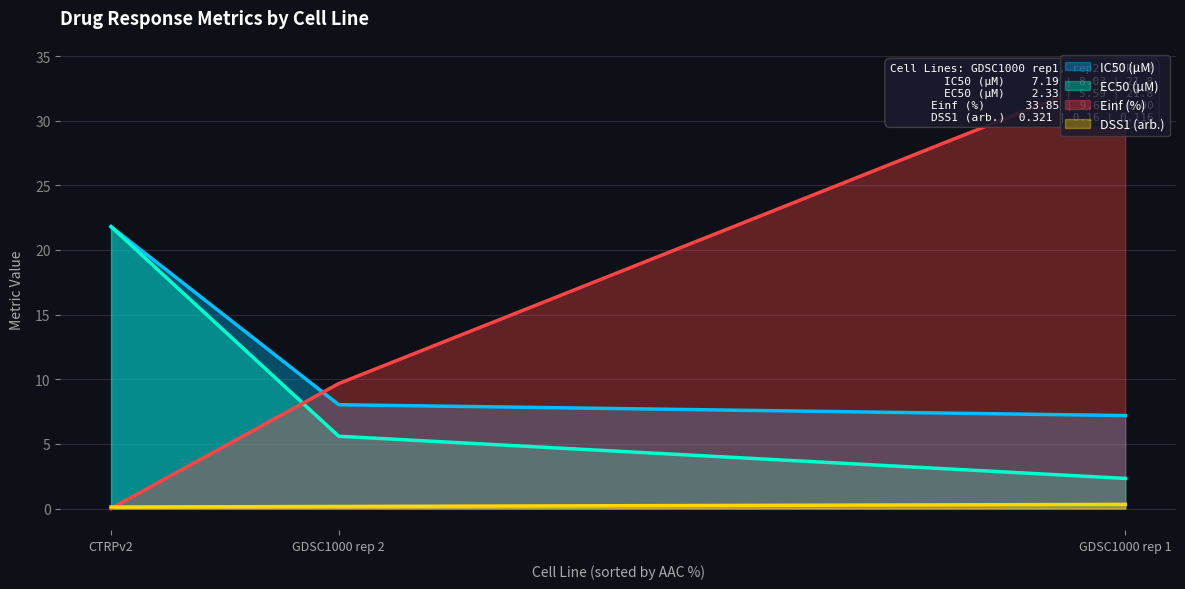

What is the label of the 2nd point from the left?

GDSC1000 rep 2